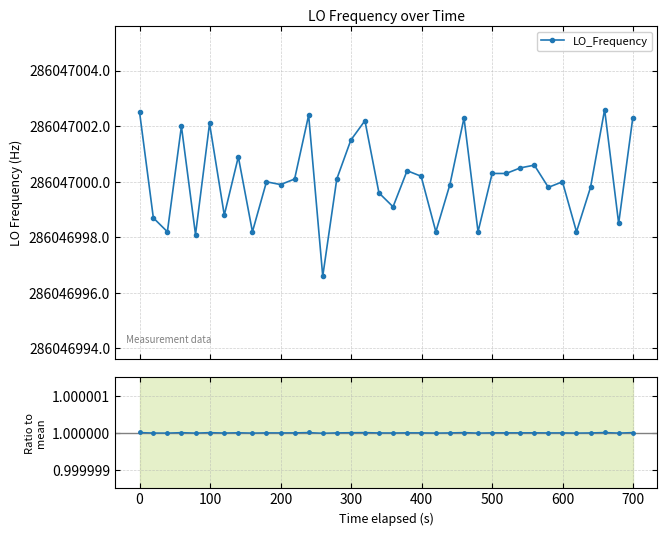

Does the chart display data point markers on the line(s)?

Yes